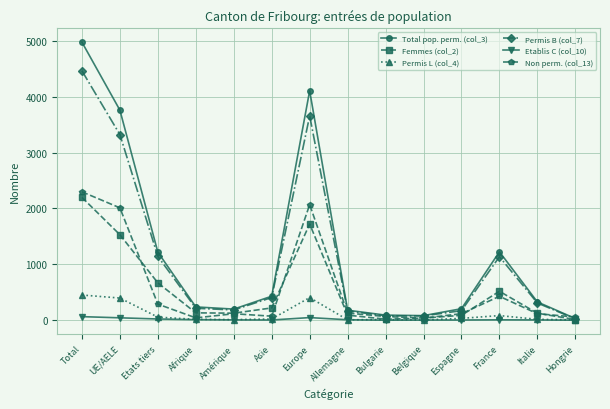

Which series has the largest range (max minus min)?

Total pop. perm. (col_3)